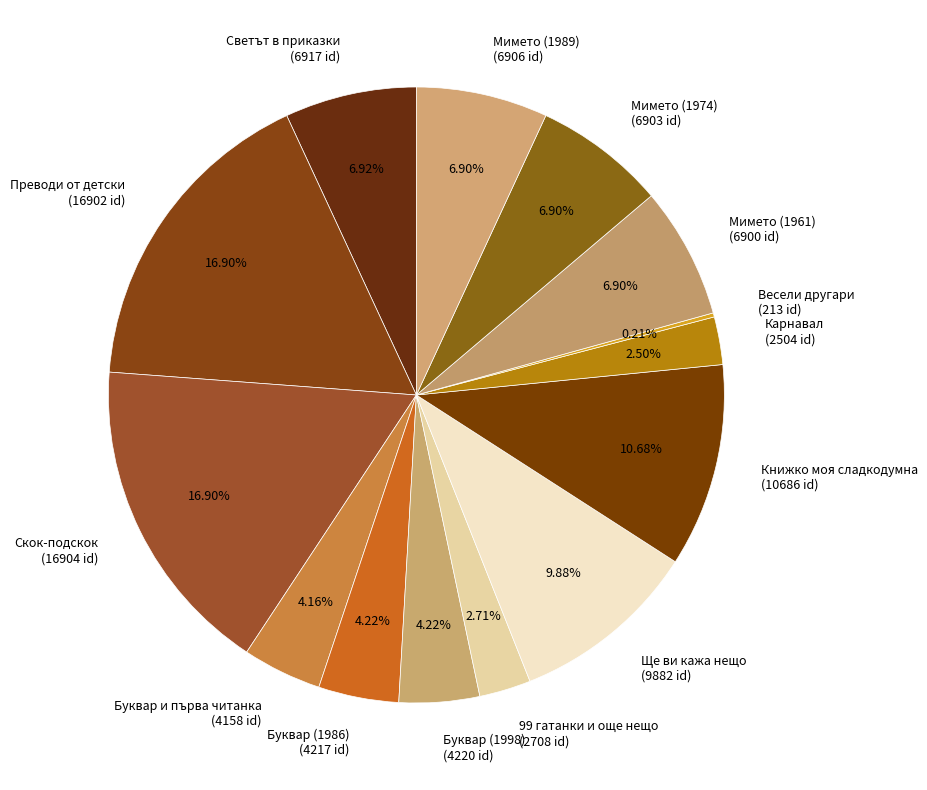

Is there a majority slice in this chart?

No